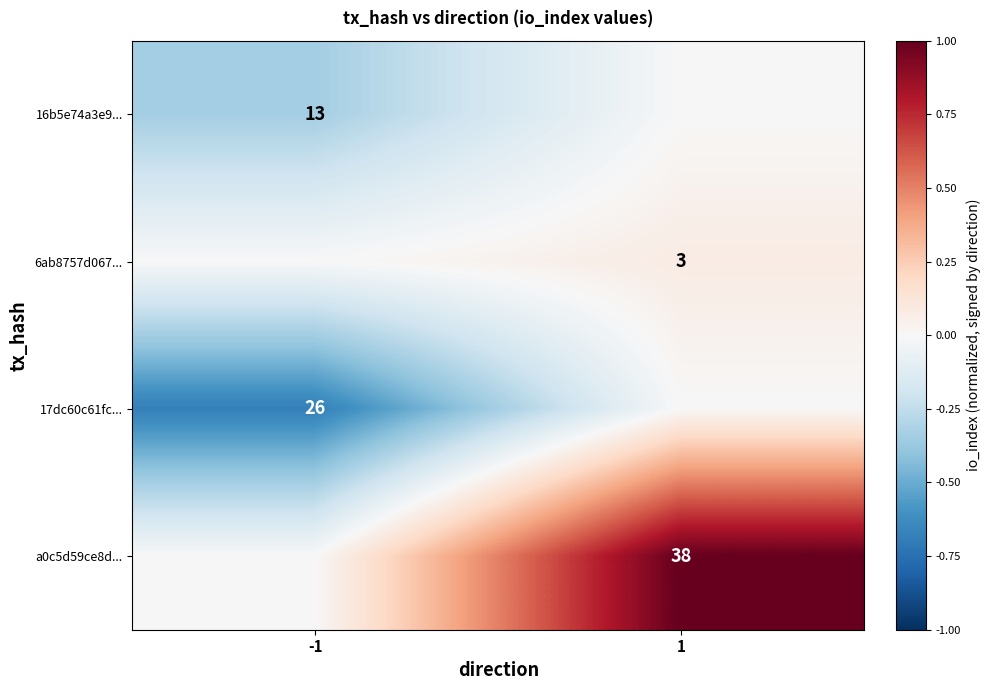

What is the difference between the highest and lowest values at 1?

1.0